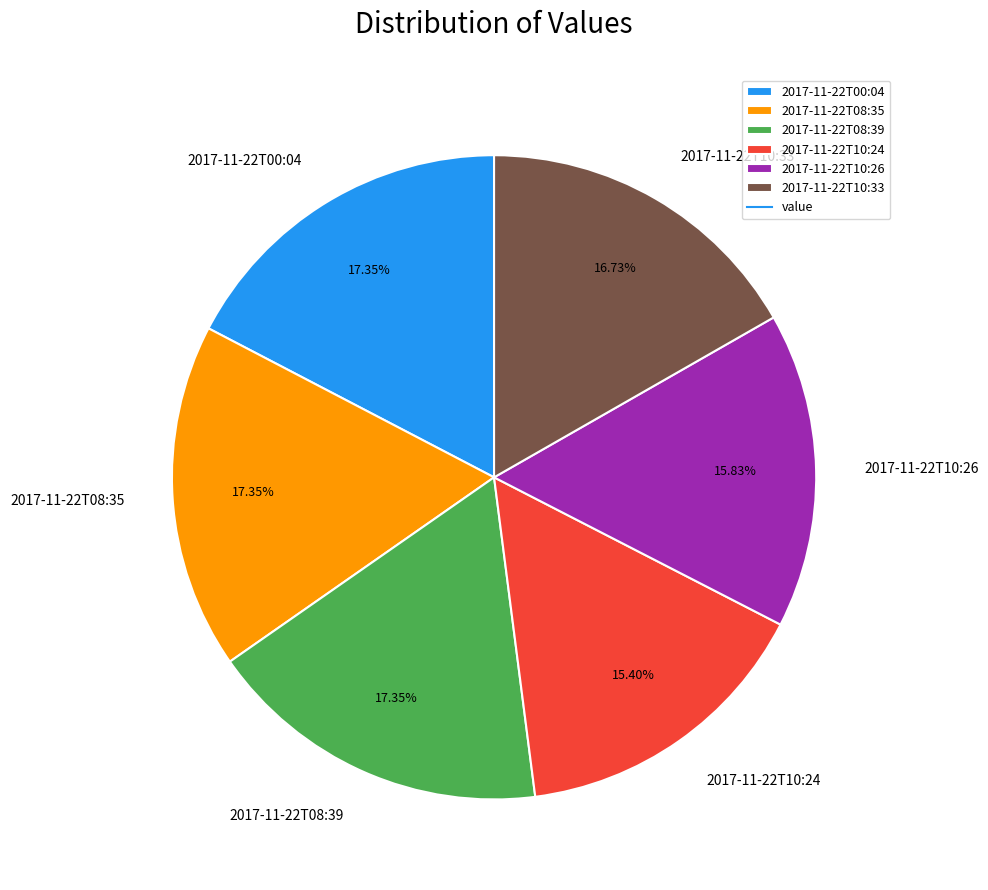

To the nearest percent, what percentage of the pie is 2017-11-22T10:26?

16%